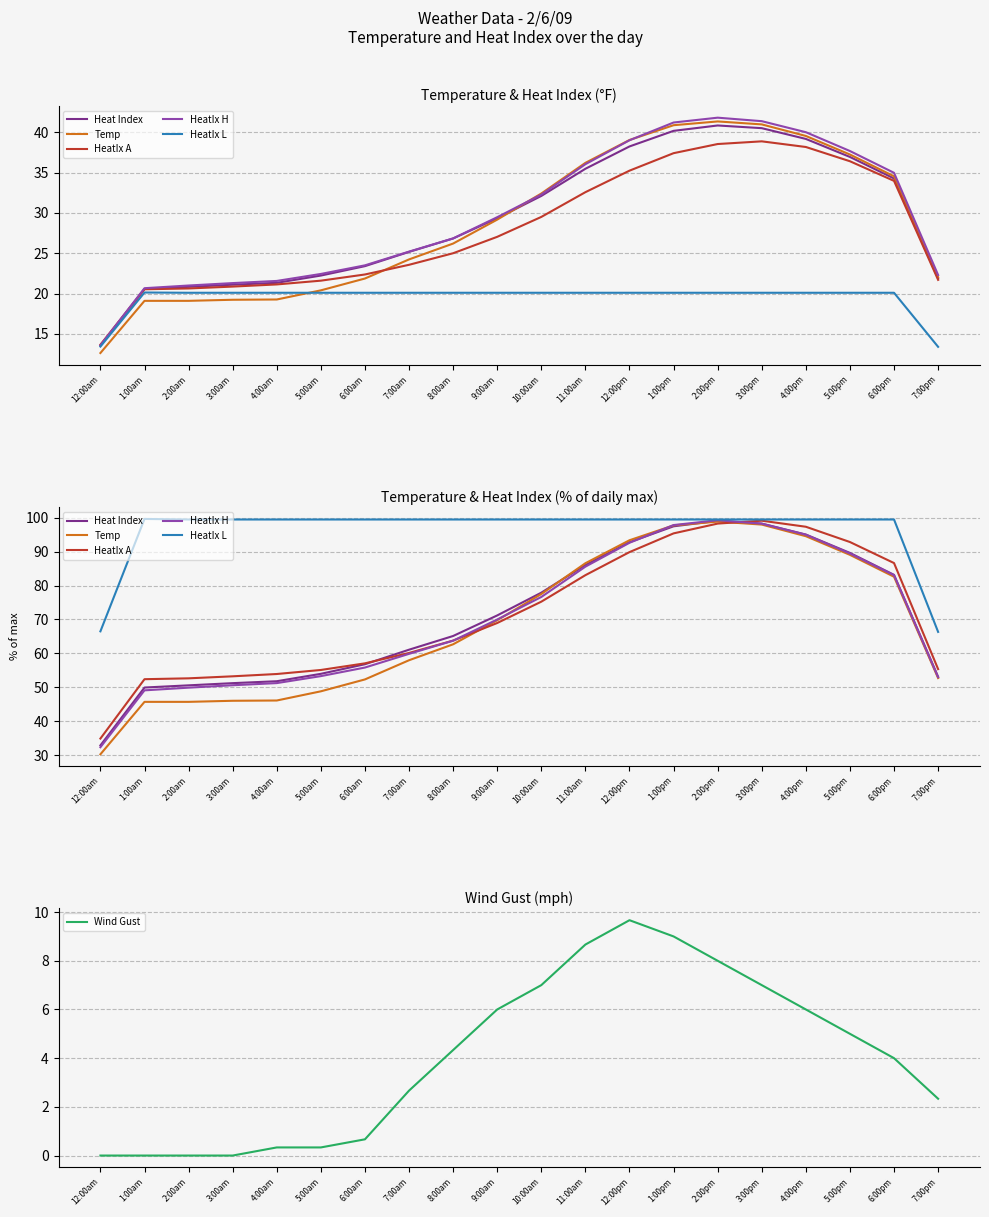

Rank the series at 5:00am from highest to lowest value.

HeatIx L, HeatIx A, Heat Index, HeatIx H, Temp, Wind Gust